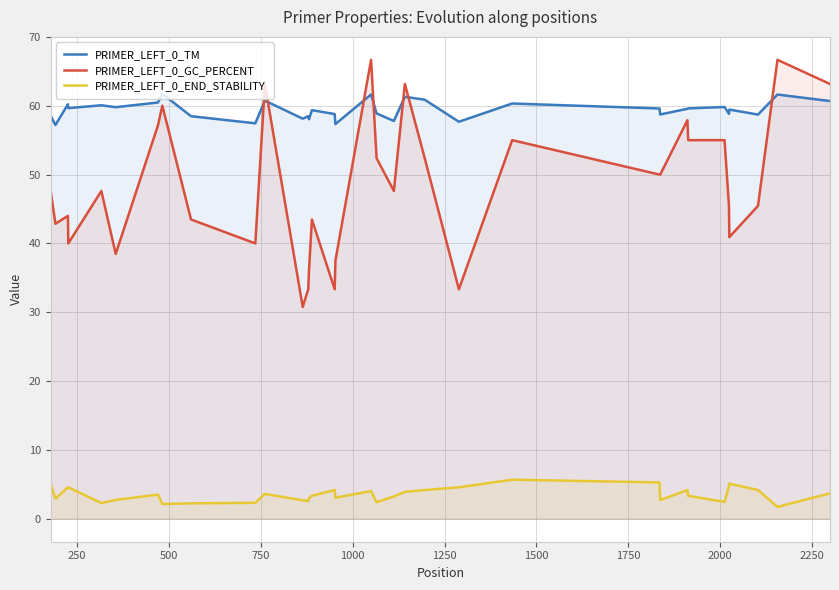

What is the lowest value of the PRIMER_LEFT_0_GC_PERCENT series?

30.8